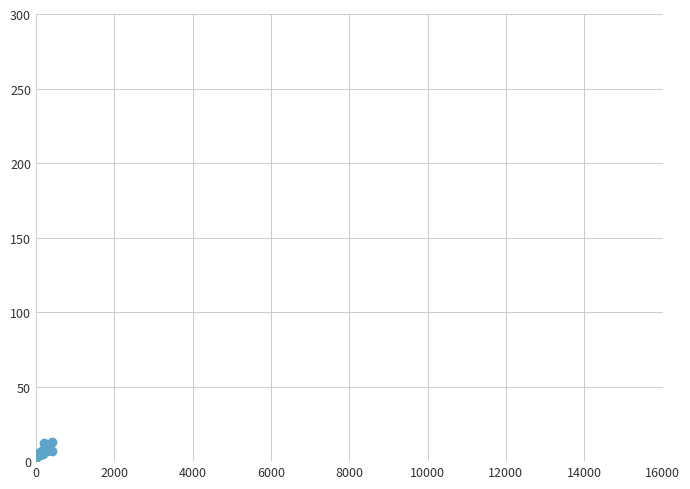

True or false: the data has more than 0 interior local peaks.

True